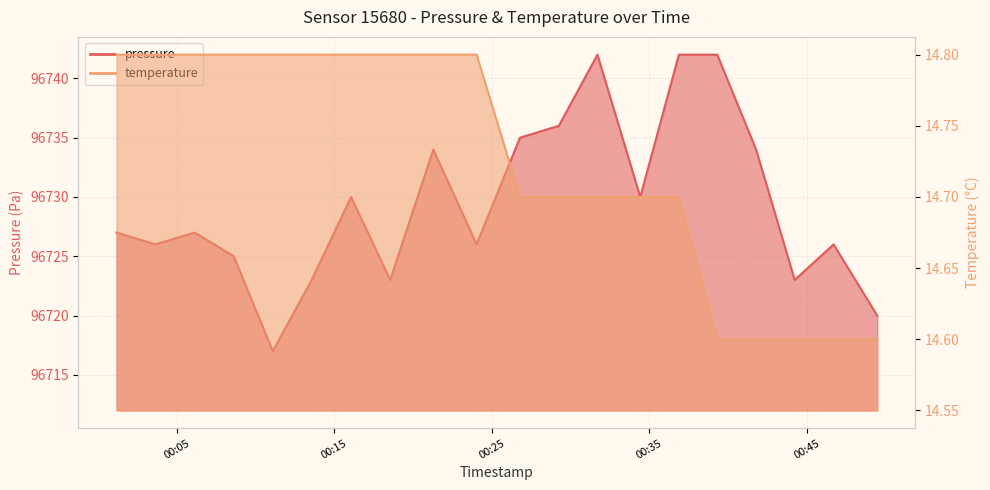

What are all the series names shown in the legend?

pressure, temperature